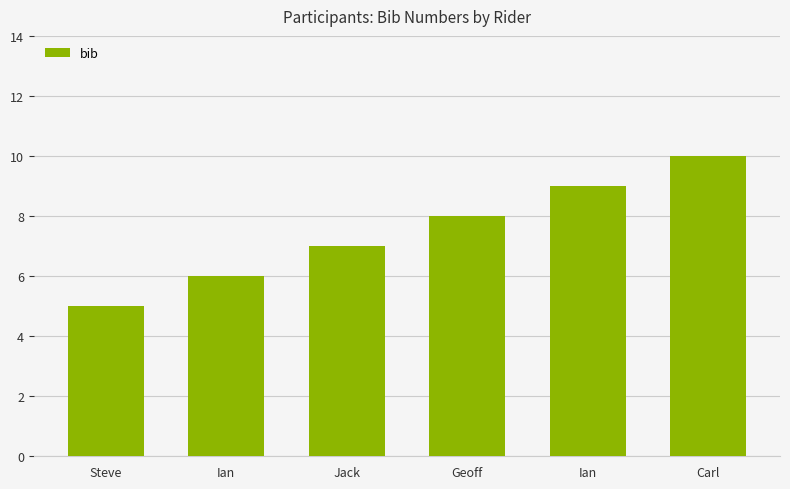

What is the difference between the values at Carl and Steve?

5